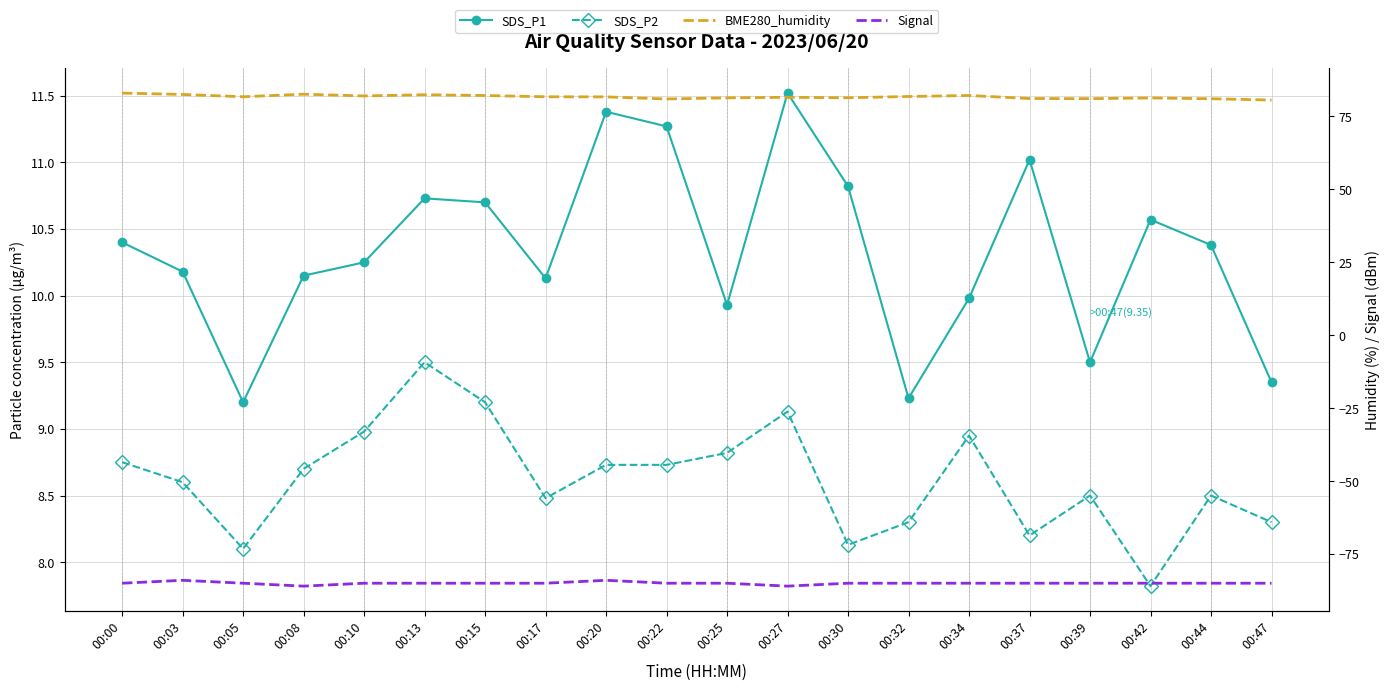

In SDS_P1, how many points are lower than both neighbors (excluding endpoints)?

5